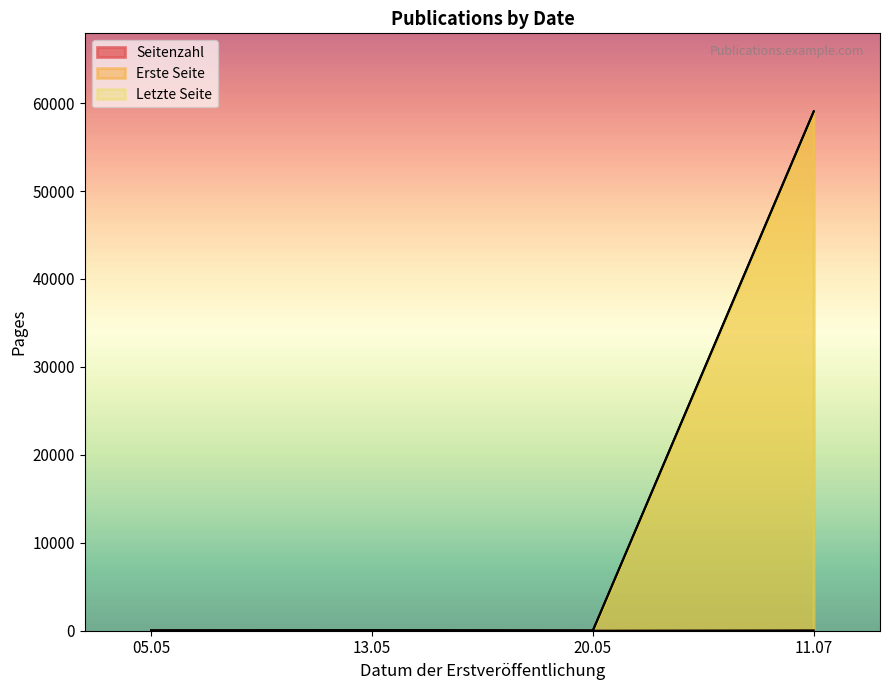

Does the chart display data point markers on the line(s)?

No